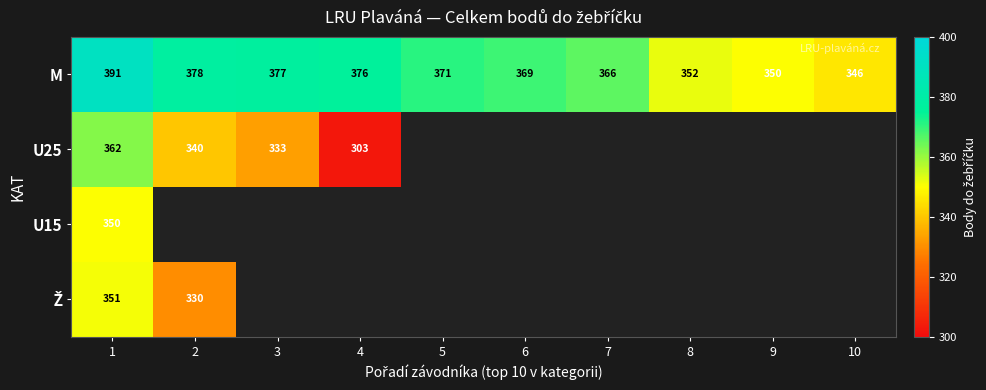

What is the highest value of the M series?

391